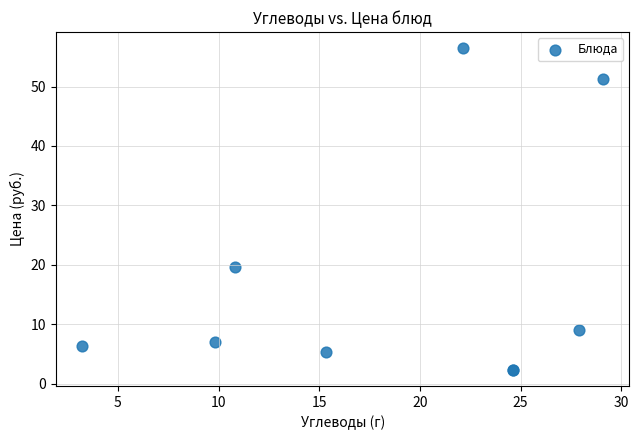

What Y value in the scatter plot is closest to 29?

19.7